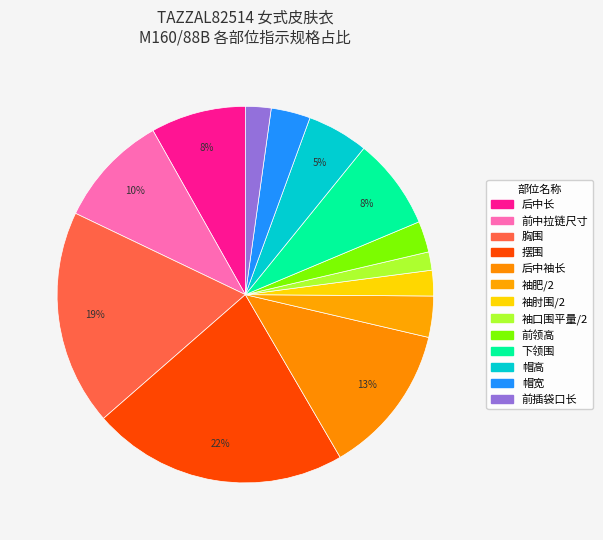

To the nearest percent, what is the difference between the 袖肘围/2 and 帽宽 slice percentages?

1%